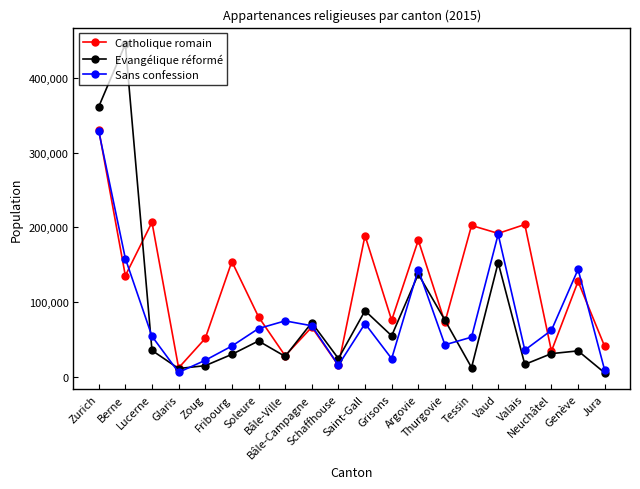

Between Berne and Neuchâtel, which series saw the biggest shift?

Evangélique réformé